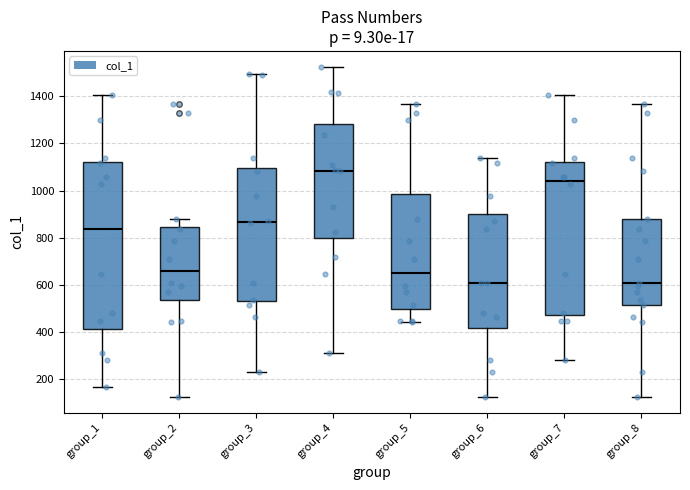

Where is the lower edge of the box for group_1 on the y-axis? The values are not printed on the chart, so give them approximately, as read against the axis.

420